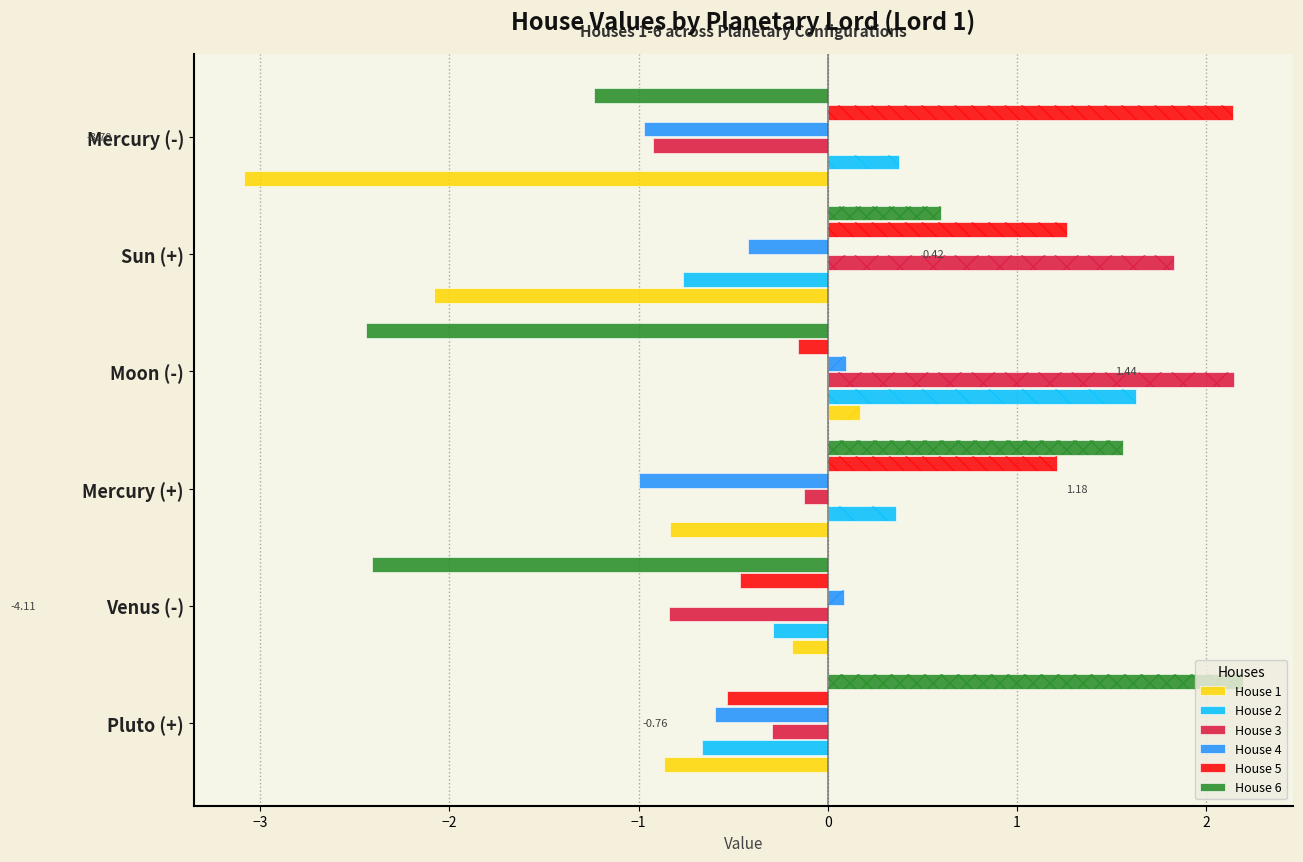

What is the sum of all House 6 values?

-1.7